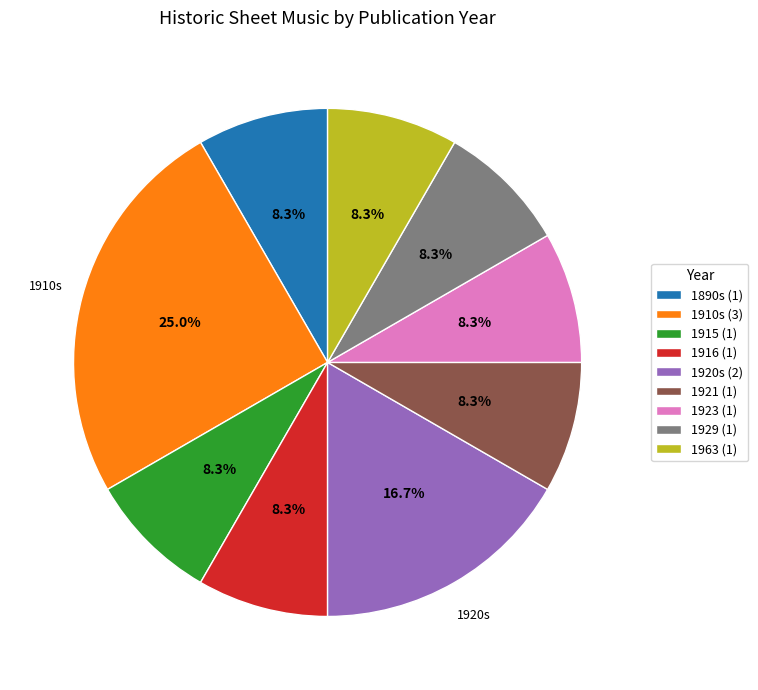

Between 1963 (1) and 1910s (3), which is larger?

1910s (3)